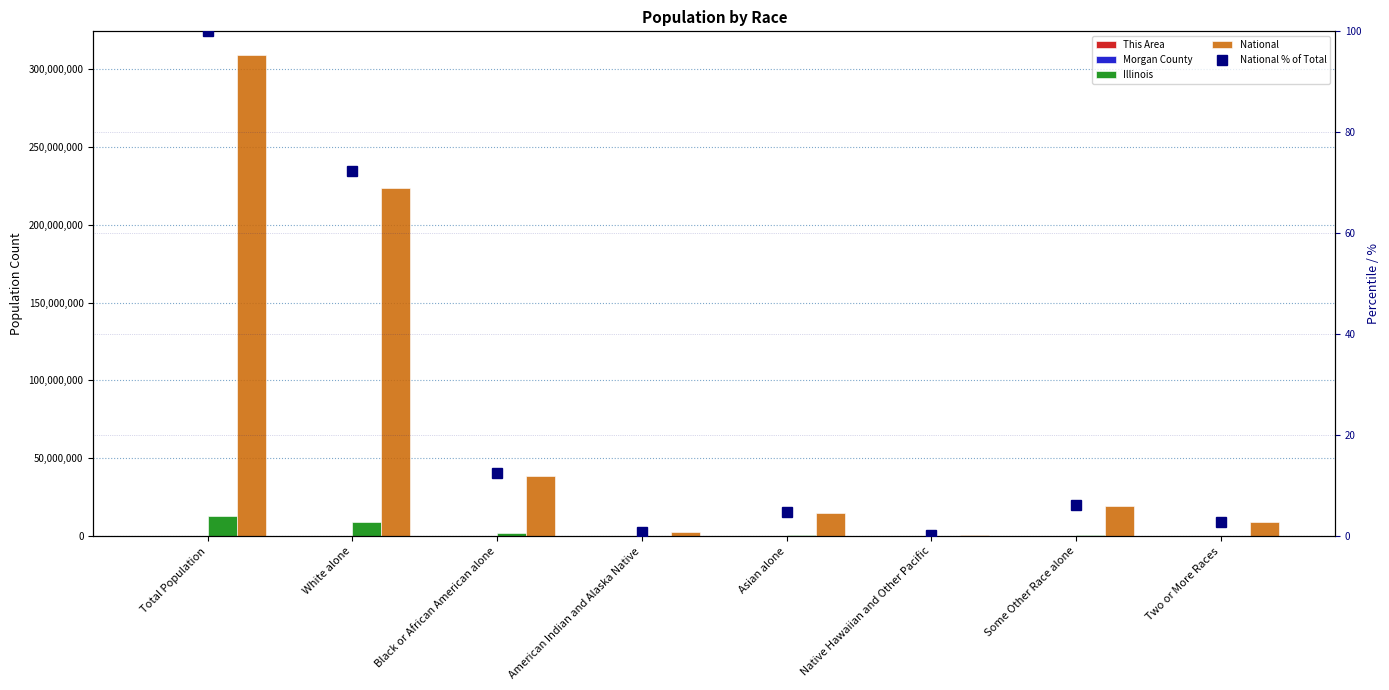

Are the bars grouped side by side (vs. stacked)?

Yes